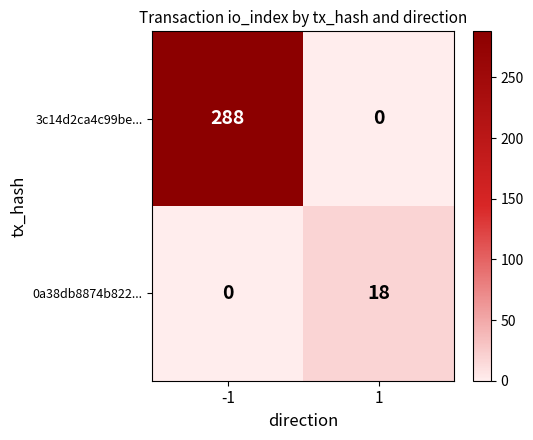

Reading left to right, what are all the values shown in this chart?

3c14d2ca4c99be...: -1=288	1=0
0a38db8874b822...: -1=0	1=18